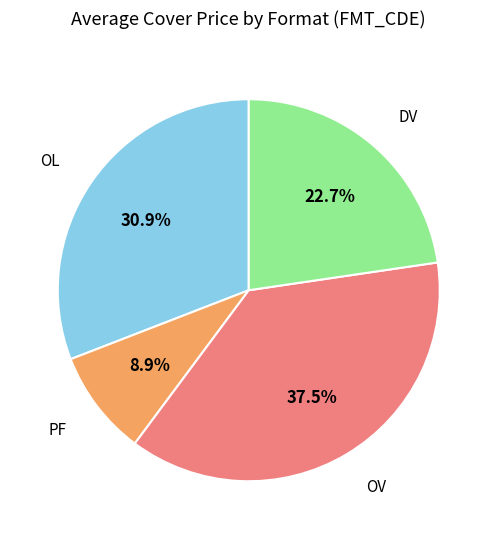

Is there a majority slice in this chart?

No